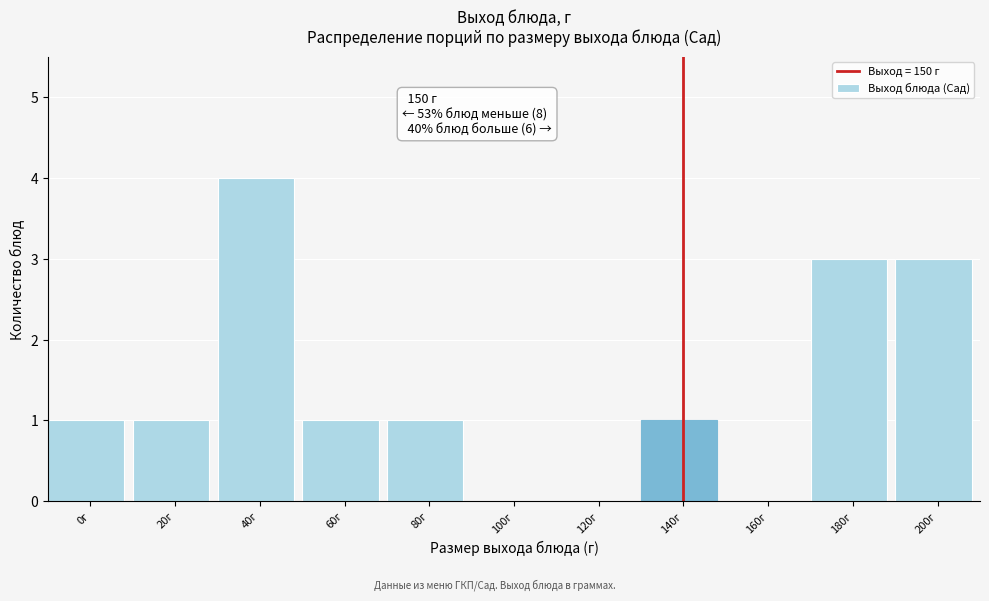

Reading left to right, list all the values displayed in this chart.

0г=1	20г=1	40г=4	60г=1	80г=1	100г=0	120г=0	140г=1	160г=0	180г=3	200г=3